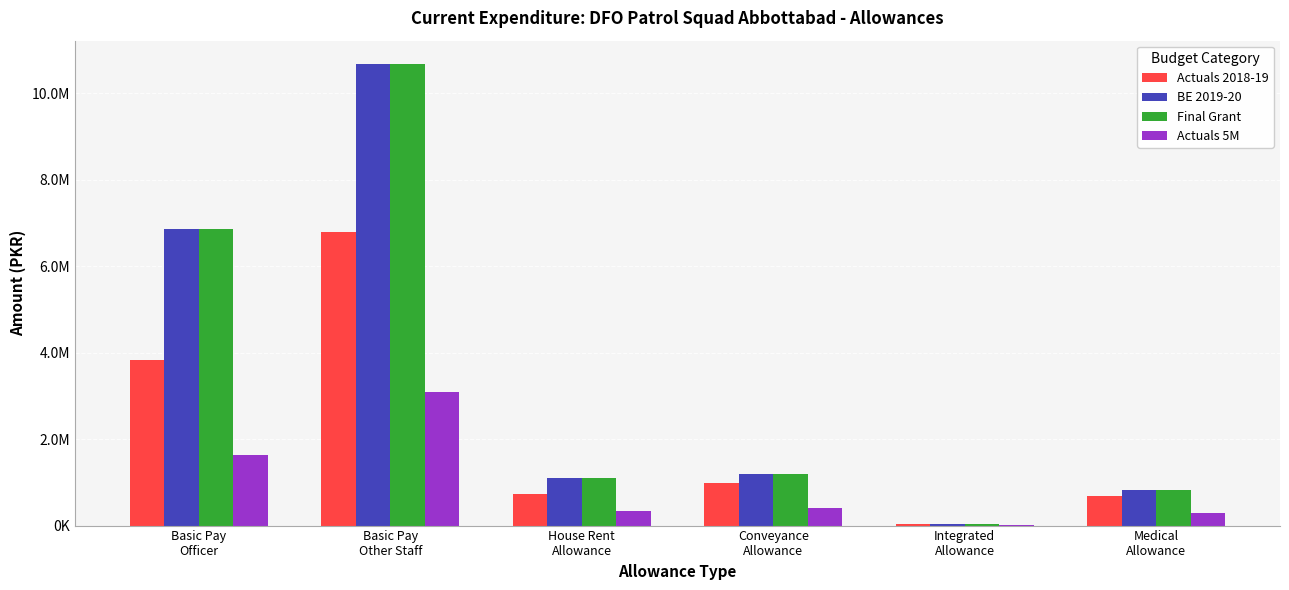

Which series has the largest range (max minus min)?

BE 2019-20